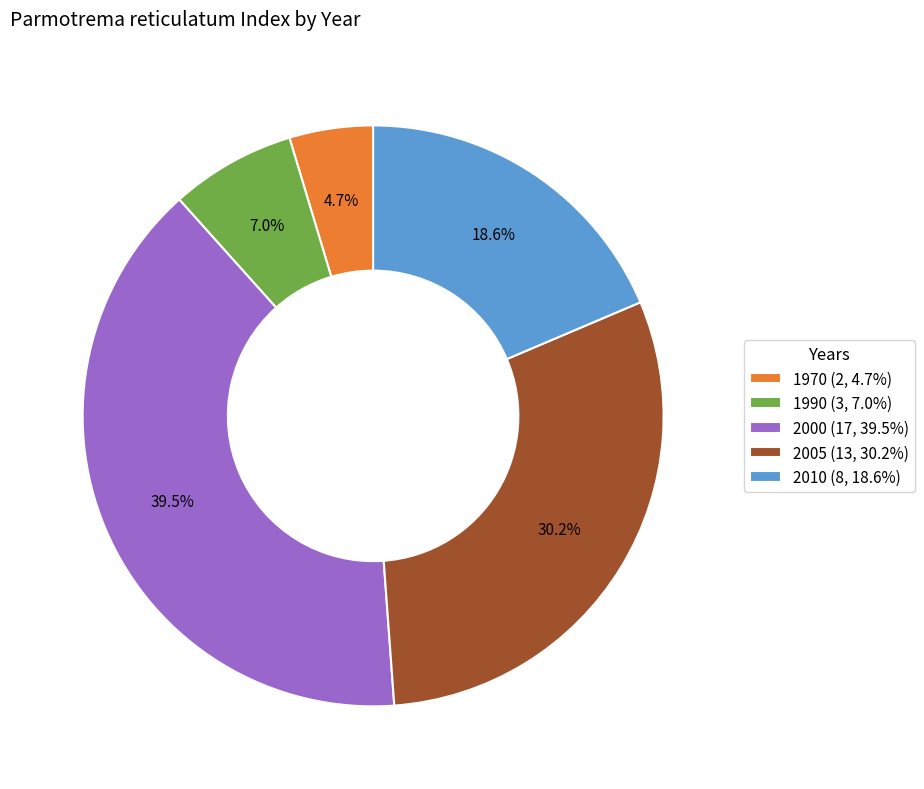

Between 2000 (17, 39.5%) and 2005 (13, 30.2%), which is larger?

2000 (17, 39.5%)